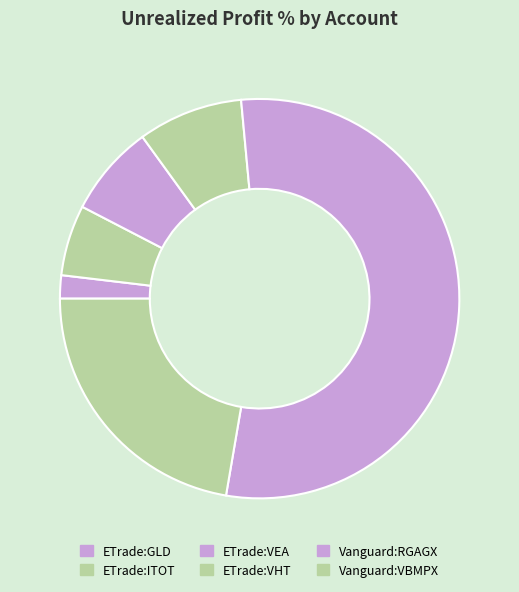

What is the change in value from ETrade:GLD to Vanguard:RGAGX?

+40.3